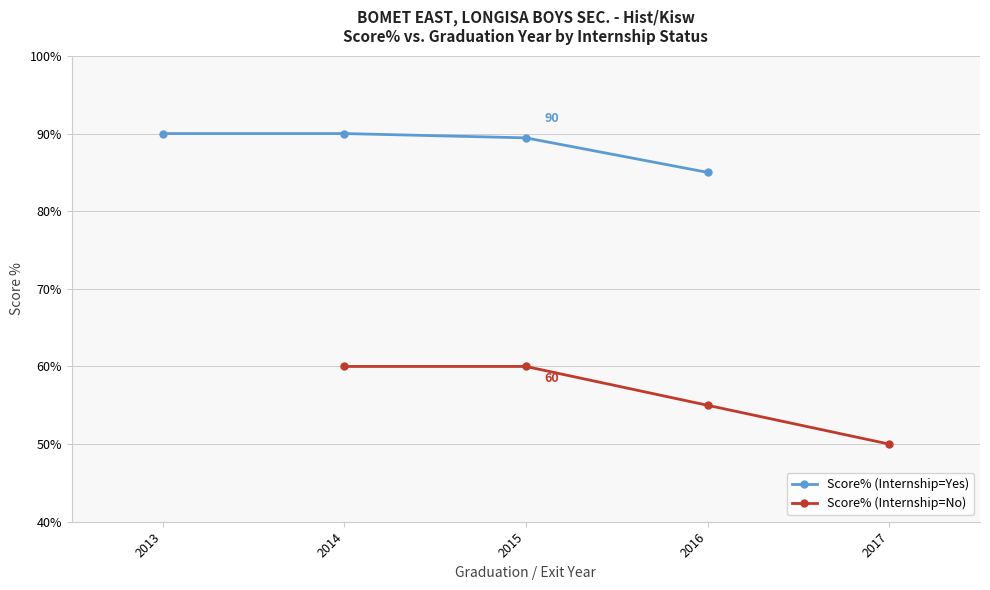

What is the lowest value of the Score% (Internship=No) series?

50